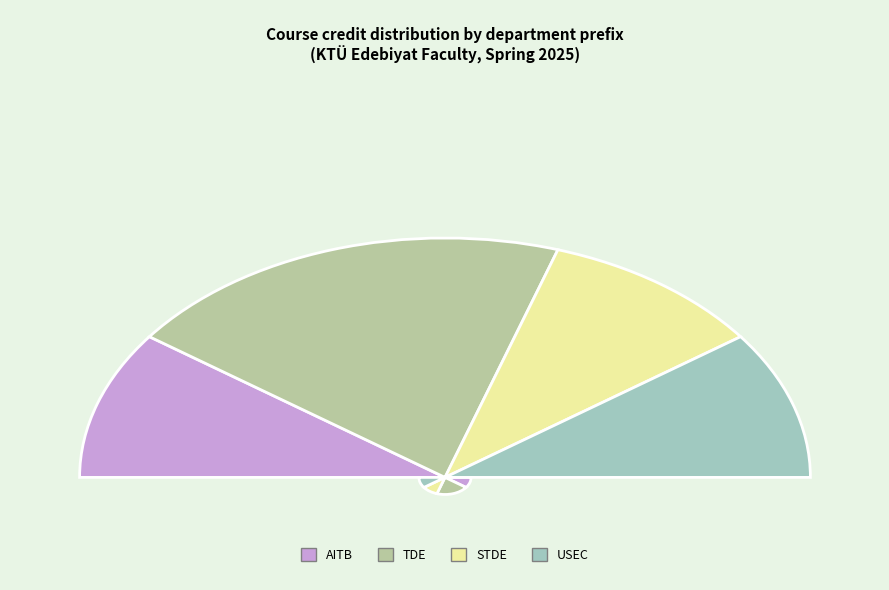

Does STDE account for over 50% of the chart?

No